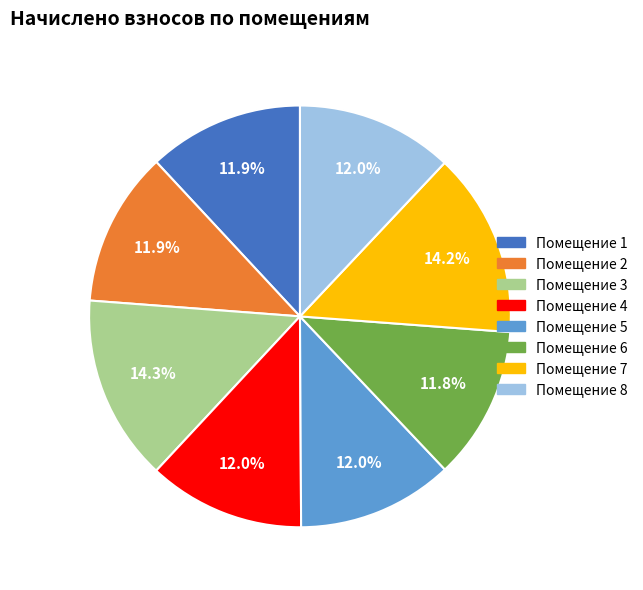

Does any single category account for the majority?

No